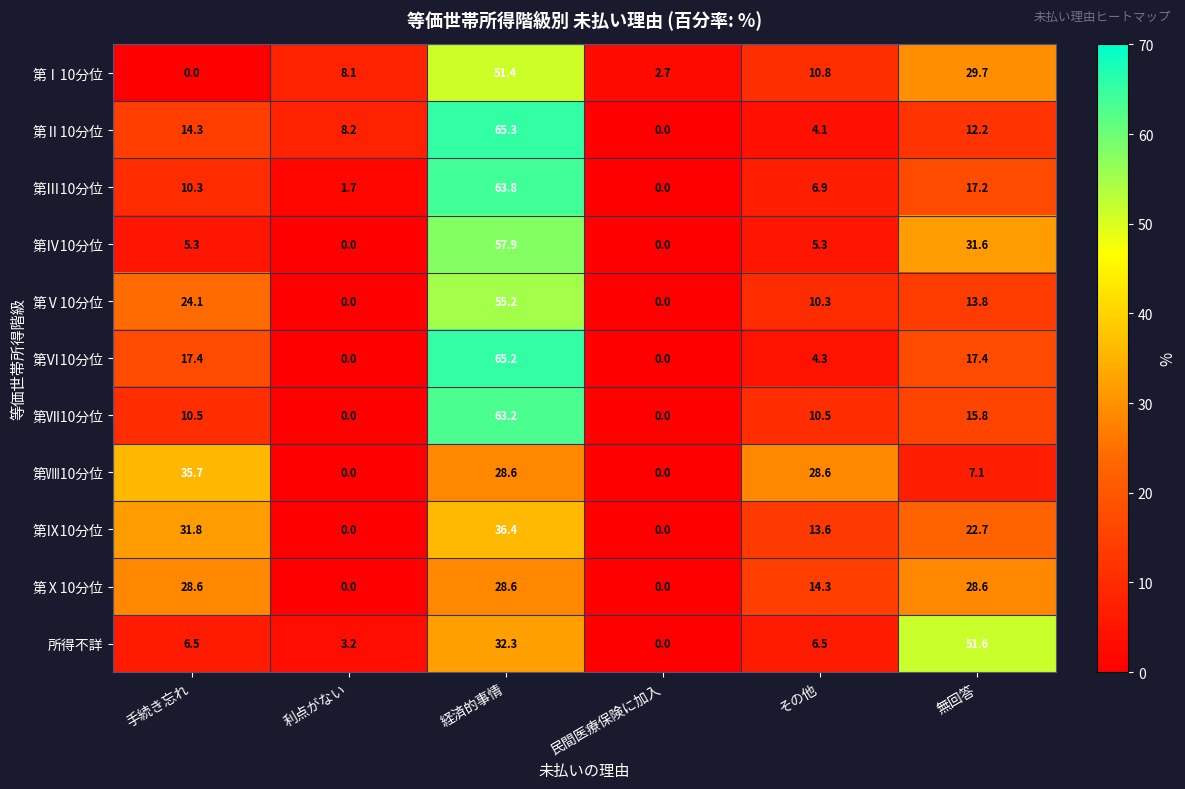

How many series are shown in this chart?

11